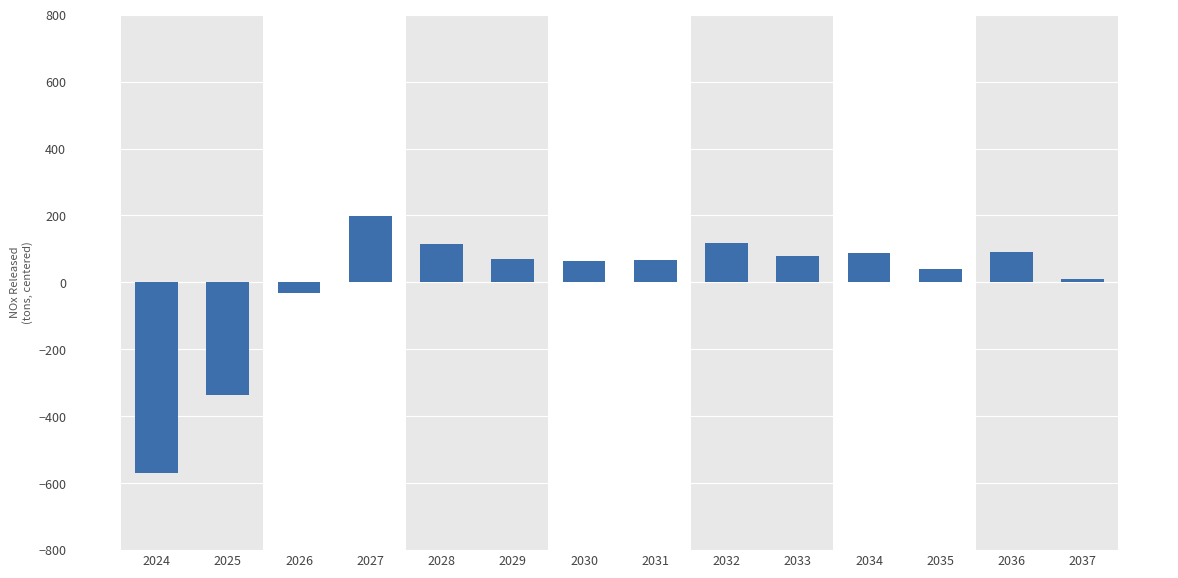

What is the value of the 6th bar from the left?

70.1